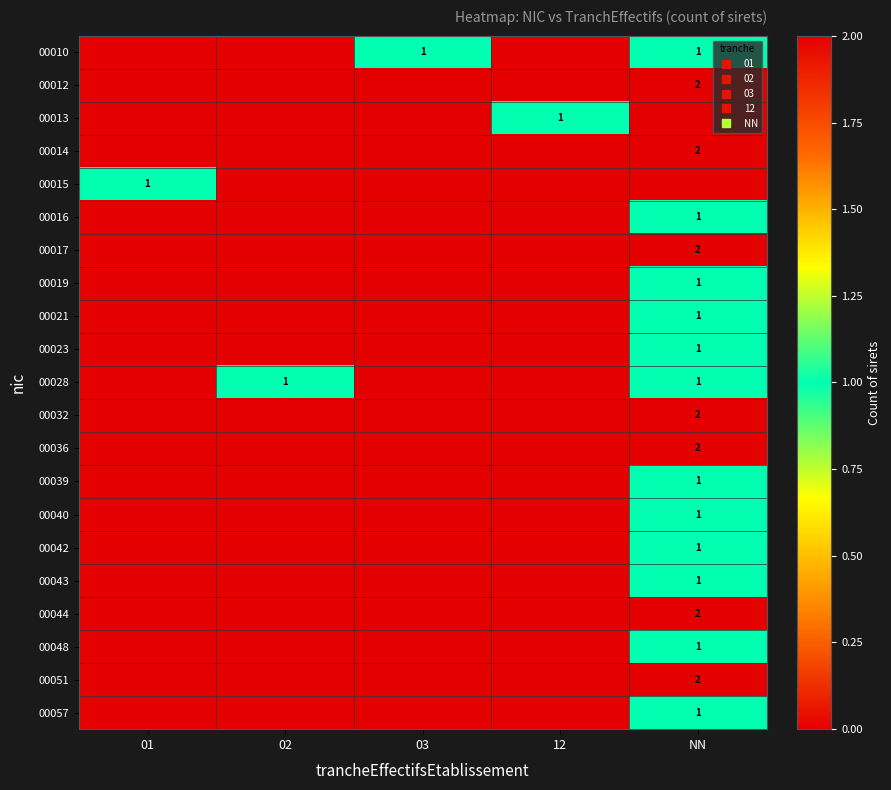

Which label corresponds to the smallest value in the chart?

01